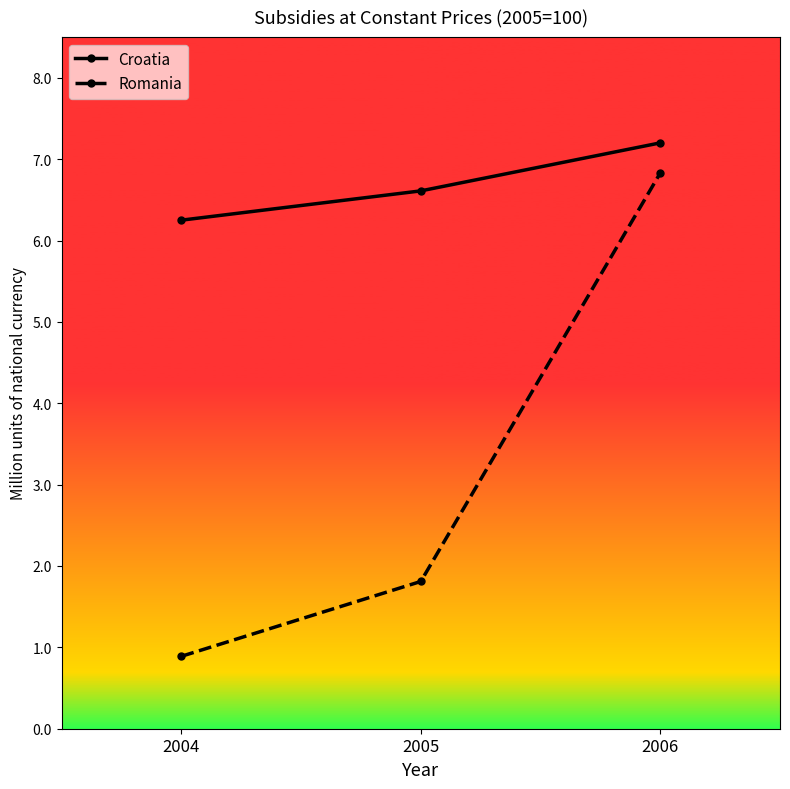

The Romania series shows 2.6 at 2005. True or false?

False